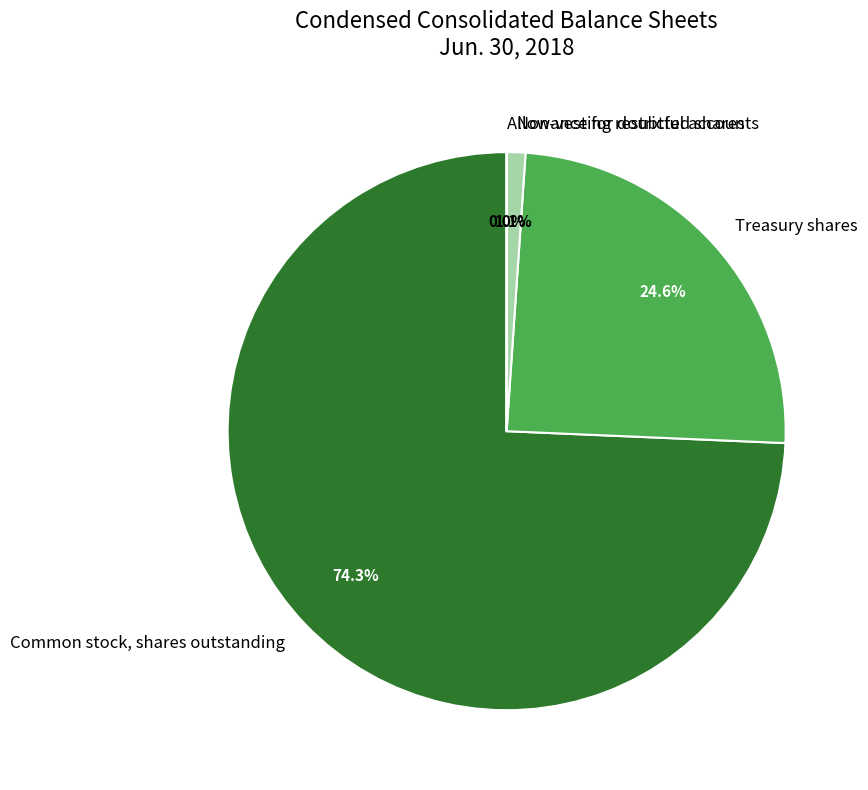

Is there a majority slice in this chart?

Yes